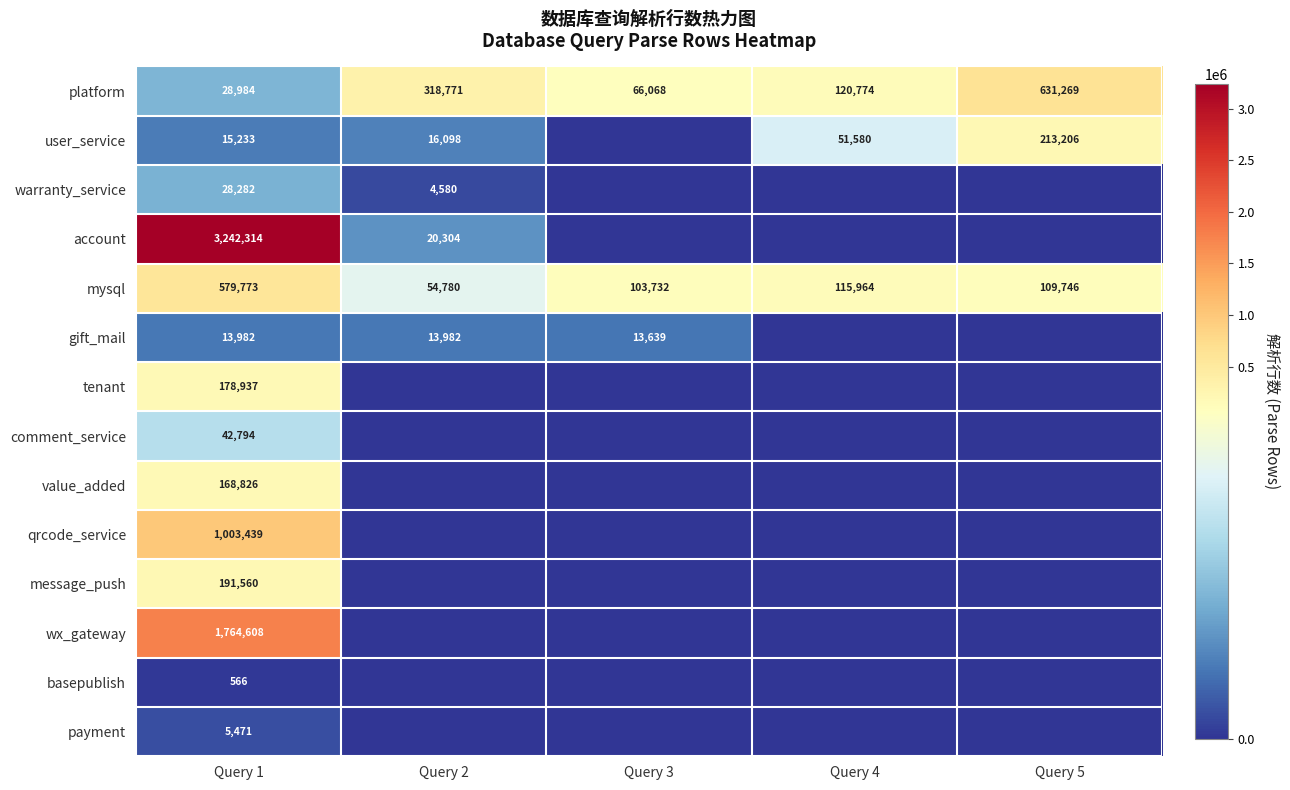

What is the difference between the highest and lowest values at Query 1?

3241748